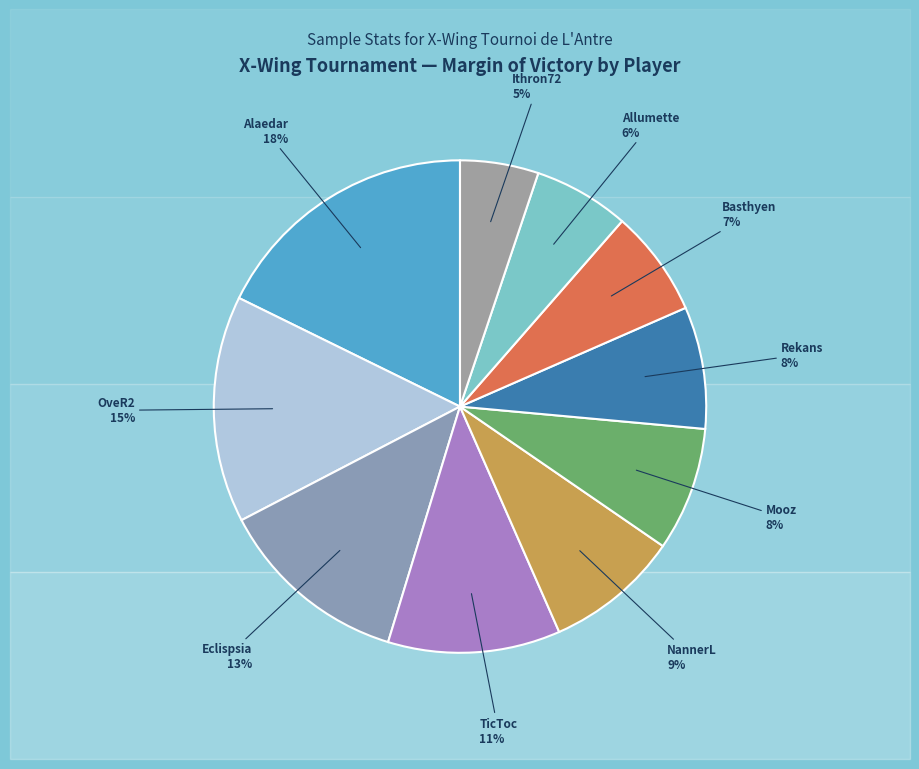

To the nearest percent, what is the average slice percentage?

10%